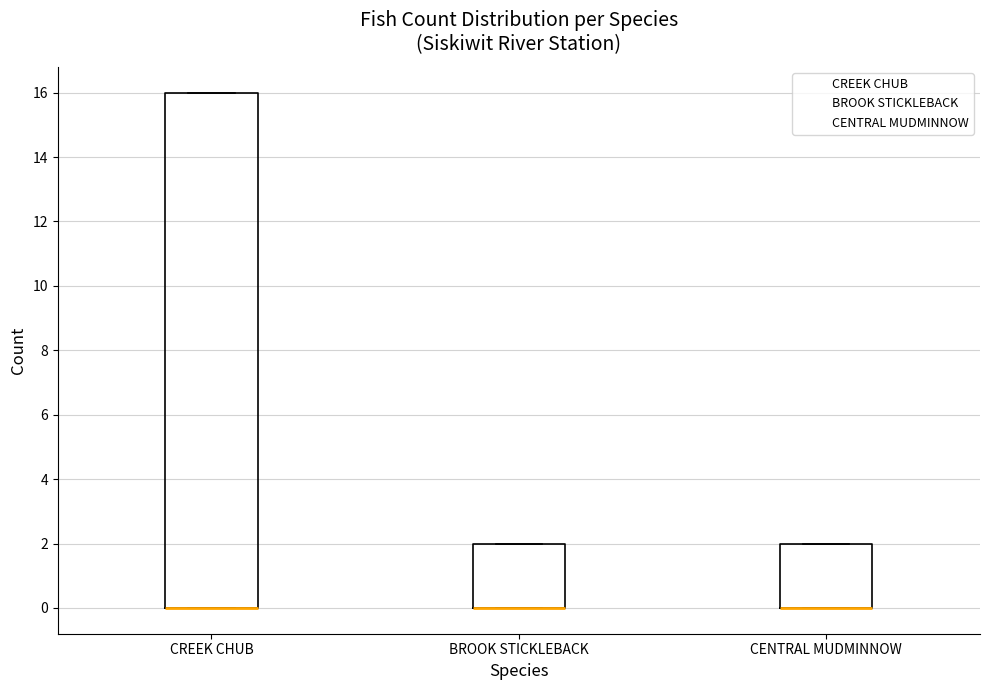

Where is the upper edge of the box for BROOK STICKLEBACK on the y-axis? The values are not printed on the chart, so give them approximately, as read against the axis.

2